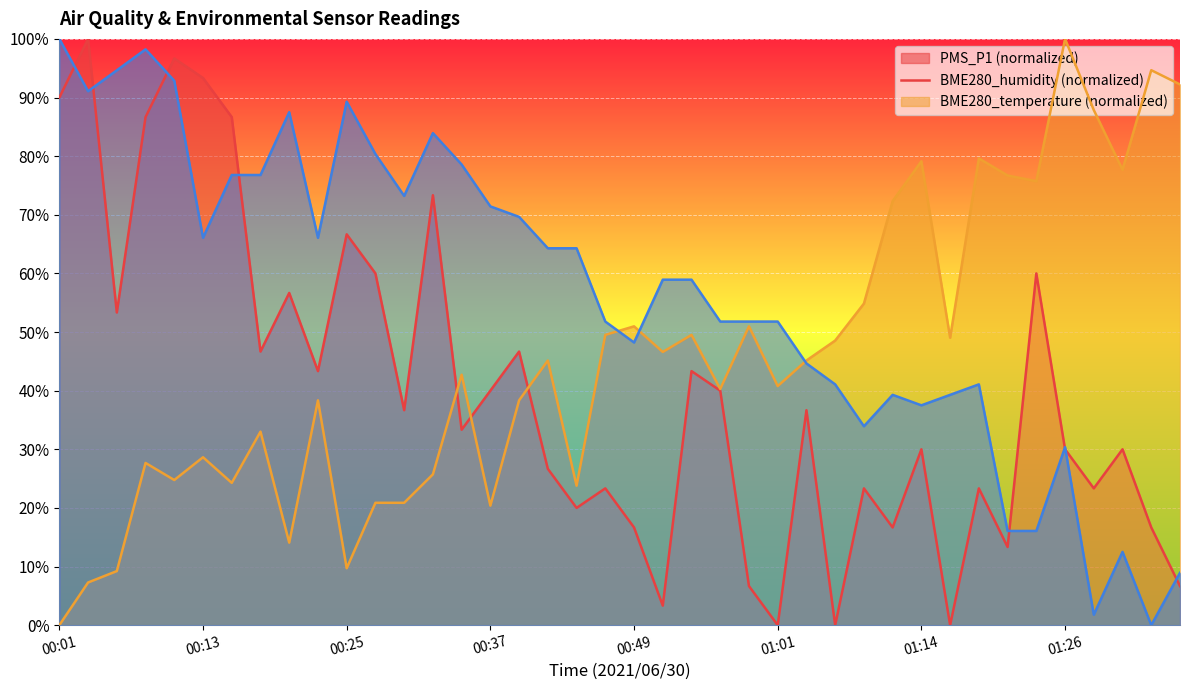

Rank the categories by BME280_humidity value from highest to lowest.

01:26, 01:33, 01:35, 01:28, 01:18, 01:14, 01:31, 01:21, 01:23, 01:11, 01:09, 00:49, 00:59, 00:47, 00:54, 01:16, 01:06, 00:52, 00:42, 01:04, 00:35, 01:01, 00:57, 00:22, 00:39, 00:18, 00:13, 00:08, 00:32, 00:10, 00:15, 00:44, 00:27, 00:30, 00:37, 00:20, 00:25, 00:05, 00:03, 00:01